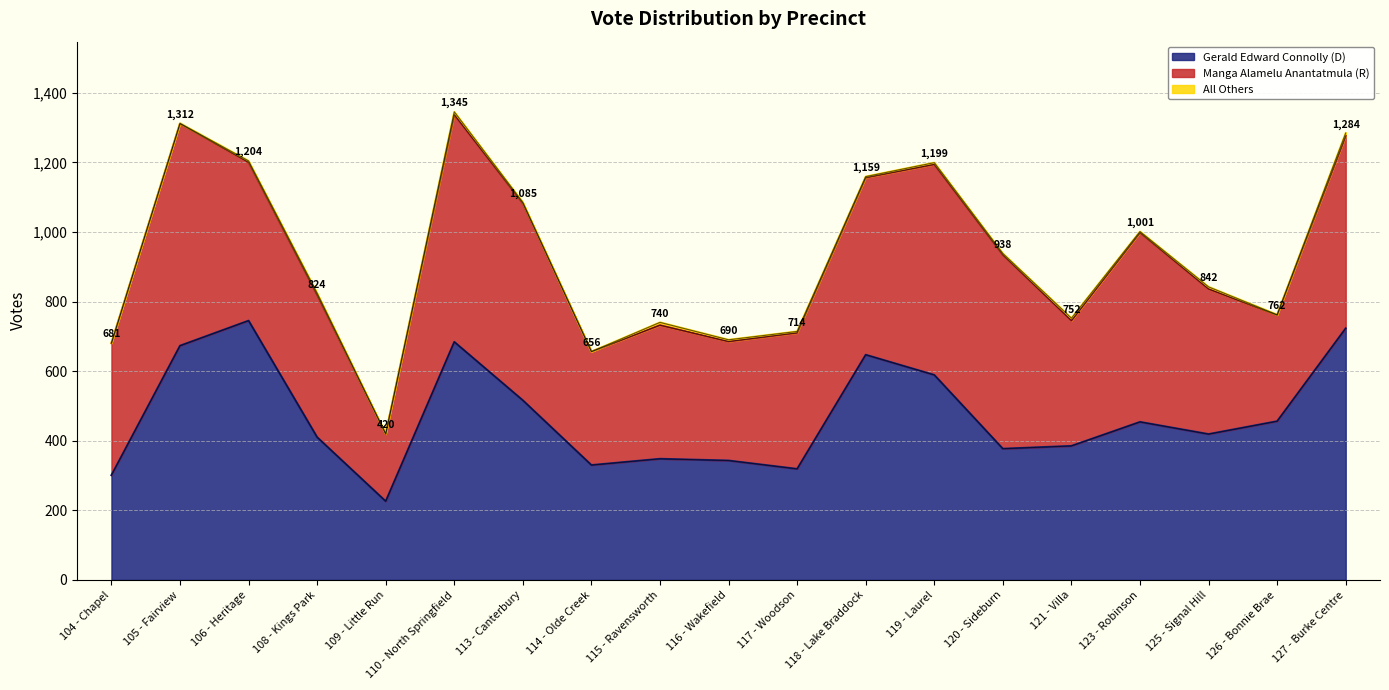

What is the maximum value shown in the chart?

745